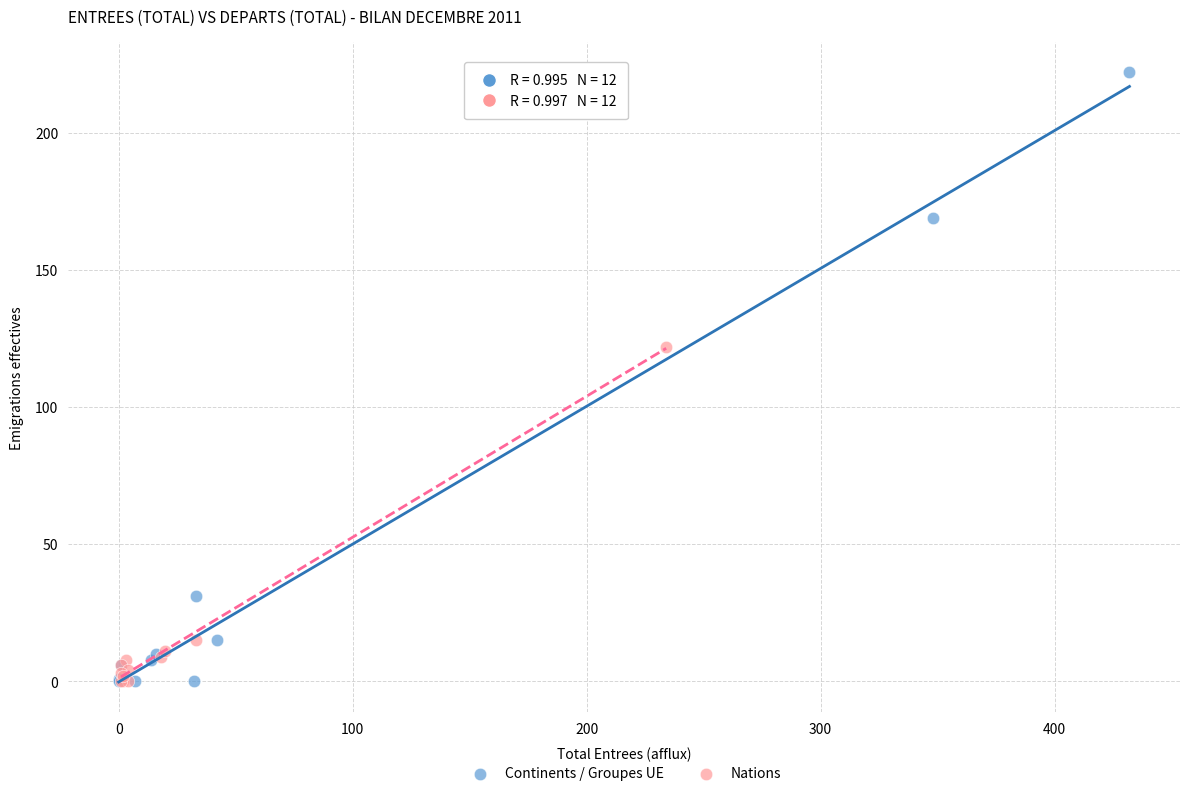

Which series has the widest spread of Y values?

Continents / Groupes UE